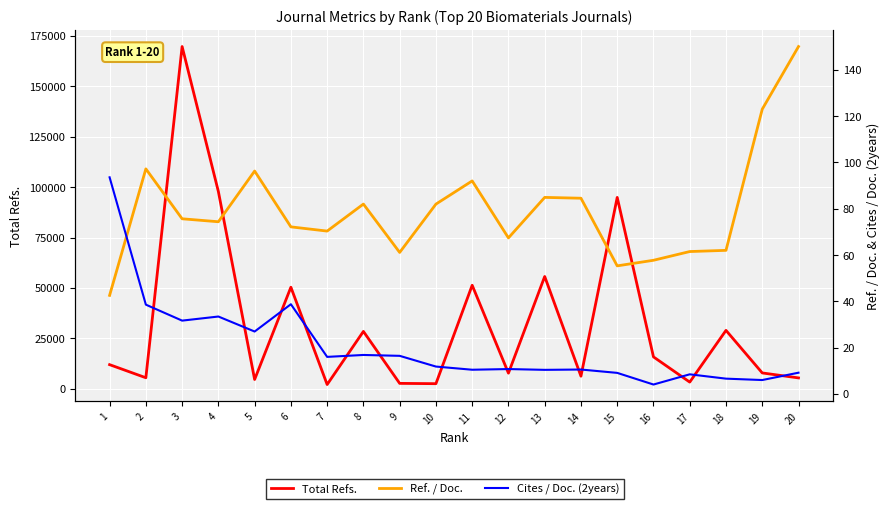

What is the total value across all series at 1?

12117.2